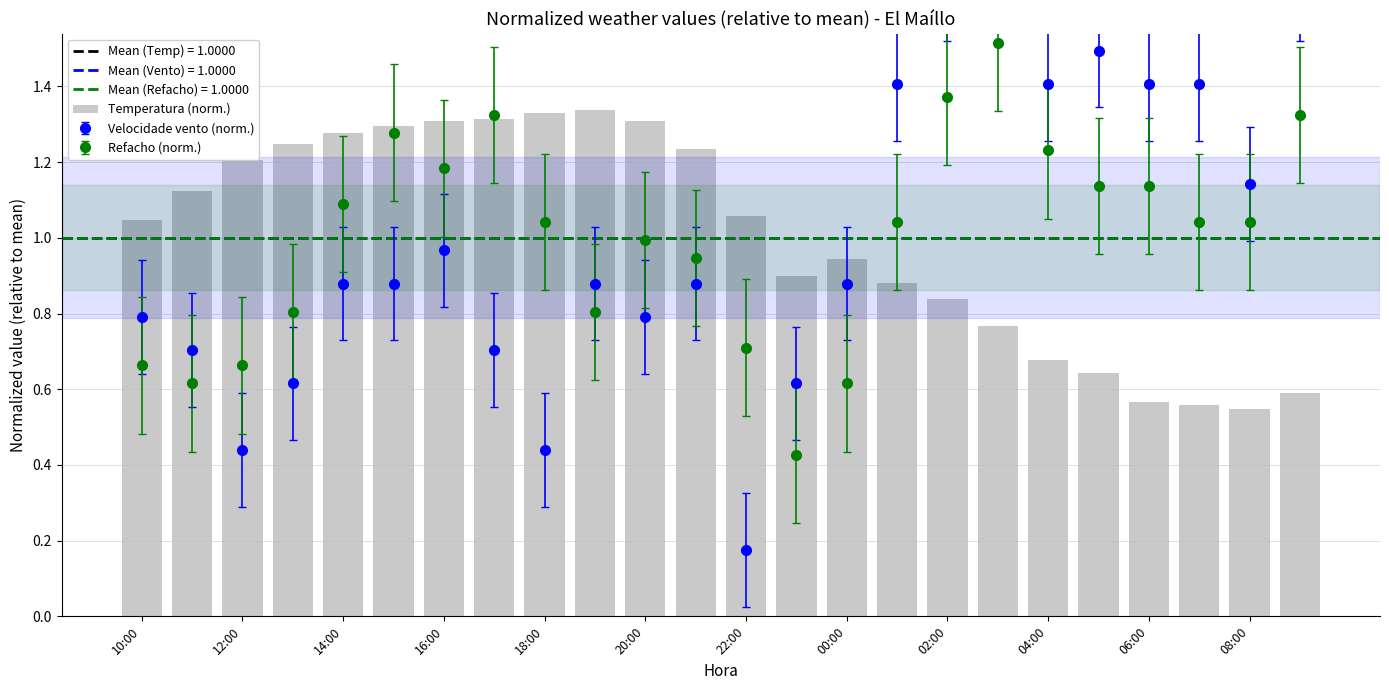

The value at 13 is 0.9. True or false?

True